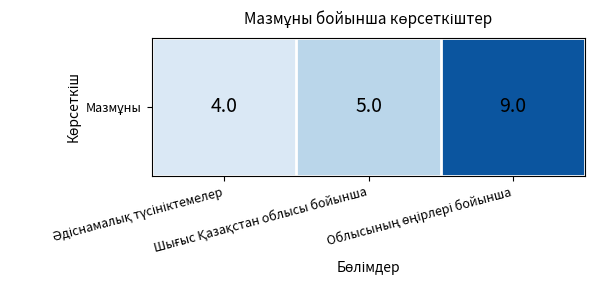

True or false: the data shows 3 at Әдіснамалық түсініктемелер.

False